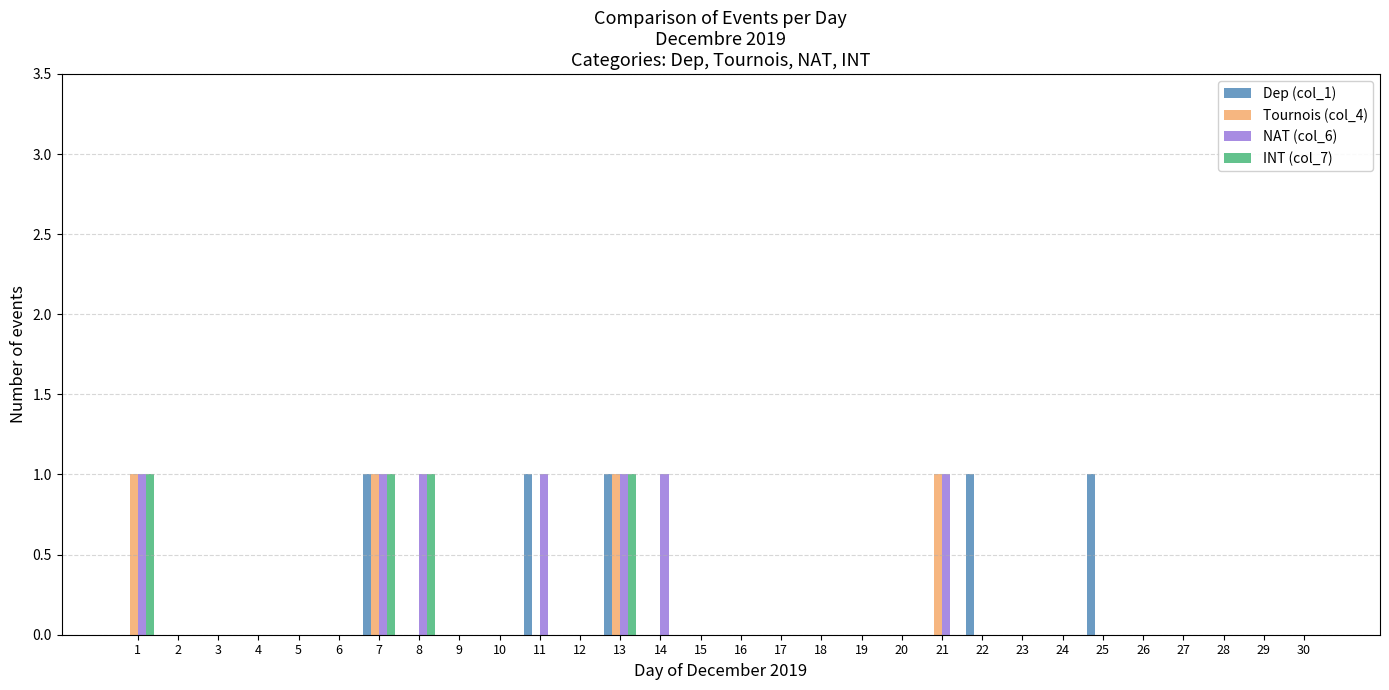

True or false: NAT (col_6) has a value of 0 at 29.

True